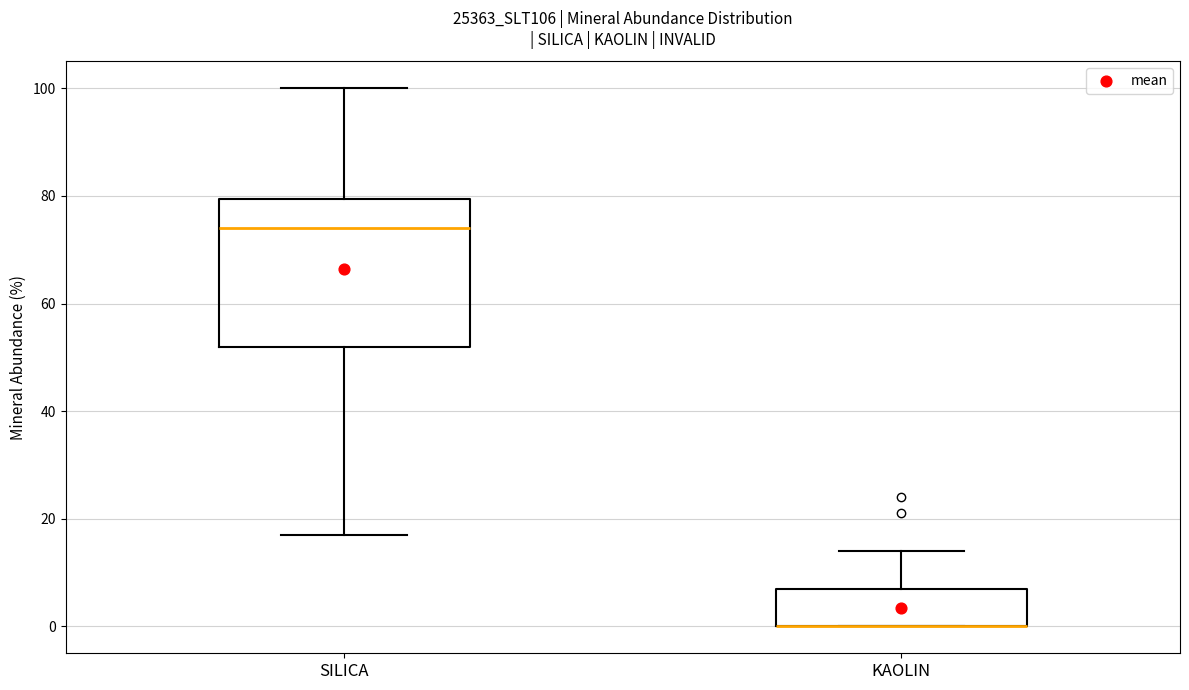

Comparing the boxes themselves (not the whiskers), which one is the tallest?

SILICA